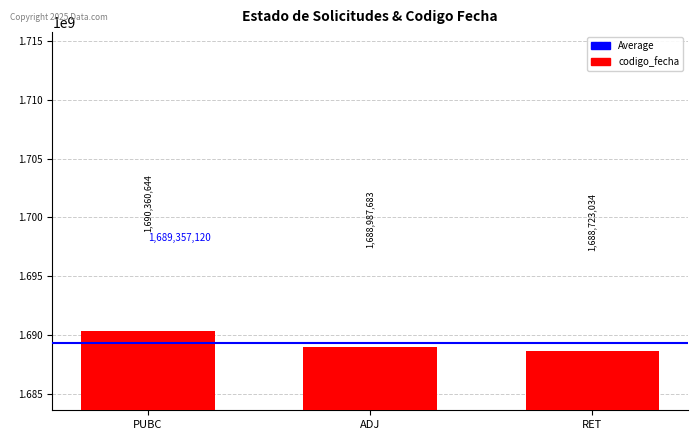

List the labels in order of value, smallest first.

RET, ADJ, PUBC